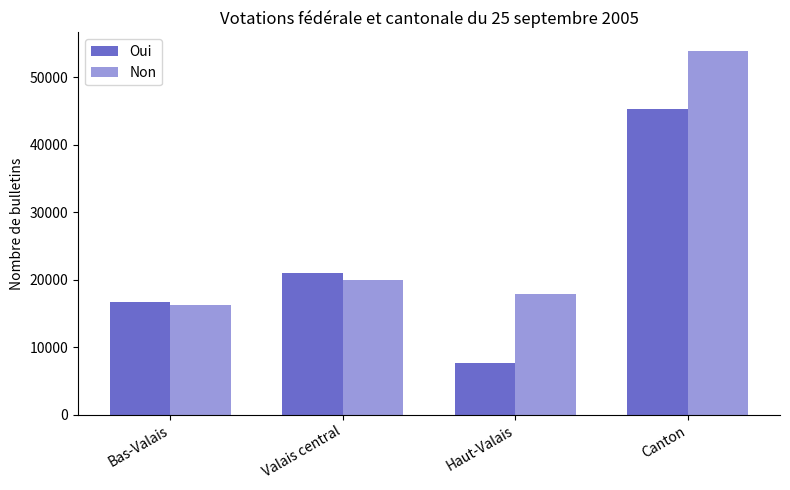

What position from the left is Haut-Valais?

3